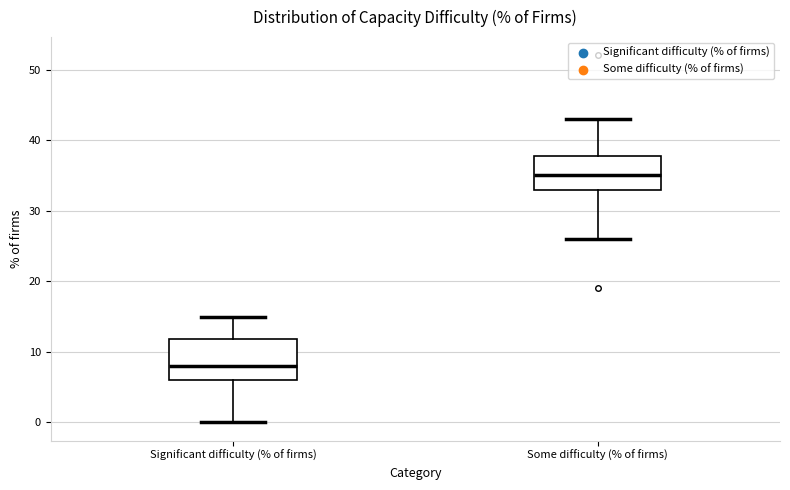

Comparing the boxes themselves (not the whiskers), which one is the tallest?

Significant difficulty (% of firms)